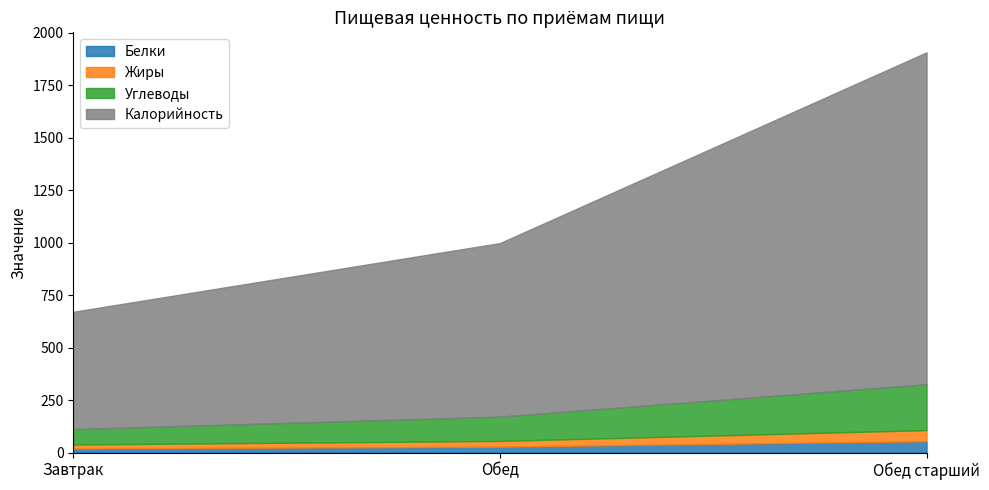

What are all the series names shown in the legend?

Белки, Жиры, Углеводы, Калорийность